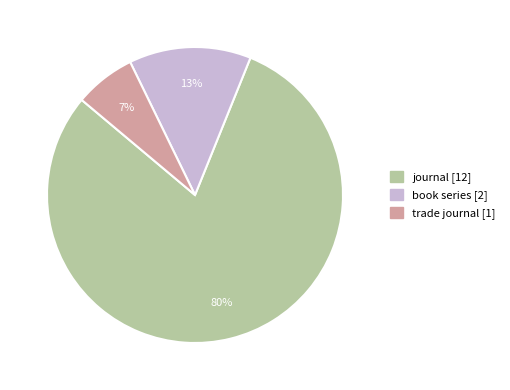

Combined, do journal and trade journal account for over 50%?

Yes